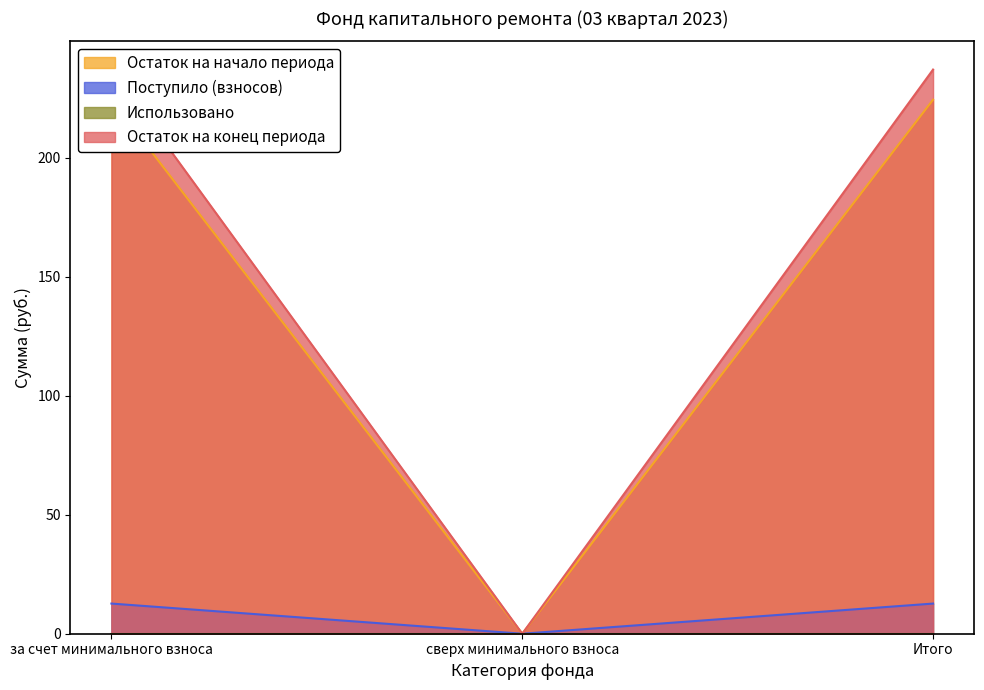

Does the chart display data point markers on the line(s)?

No